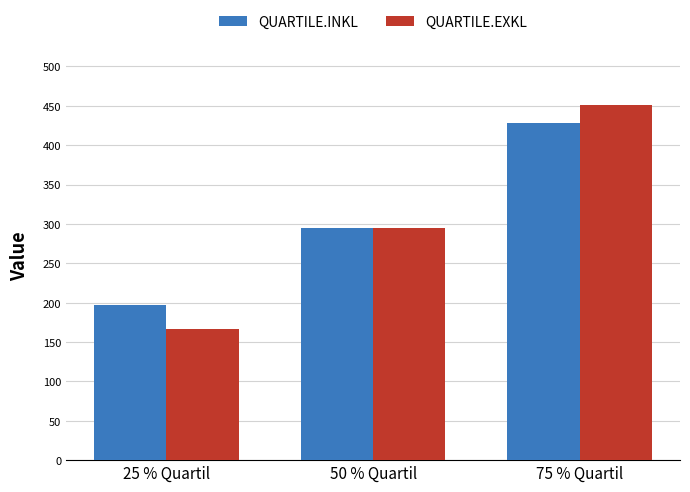

At which category is the sum across all series the highest?

75 % Quartil